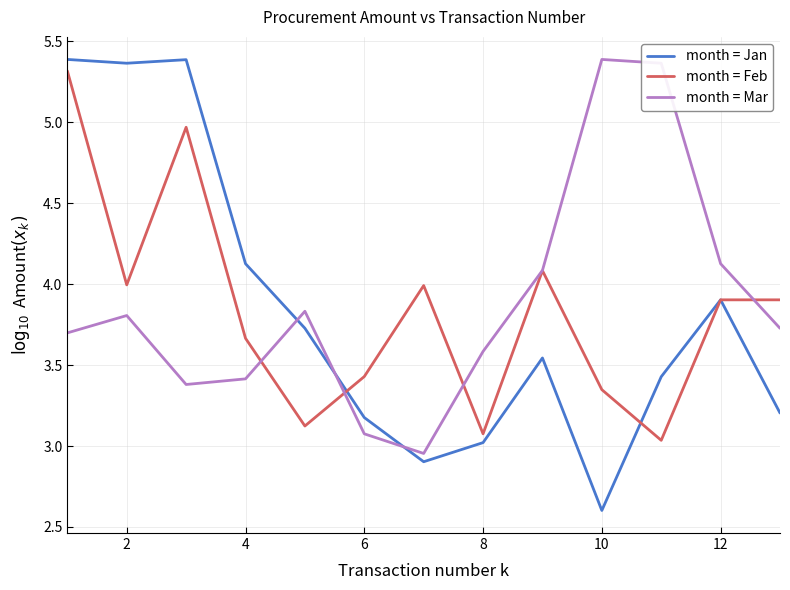

Which series has the largest range (max minus min)?

month = Jan